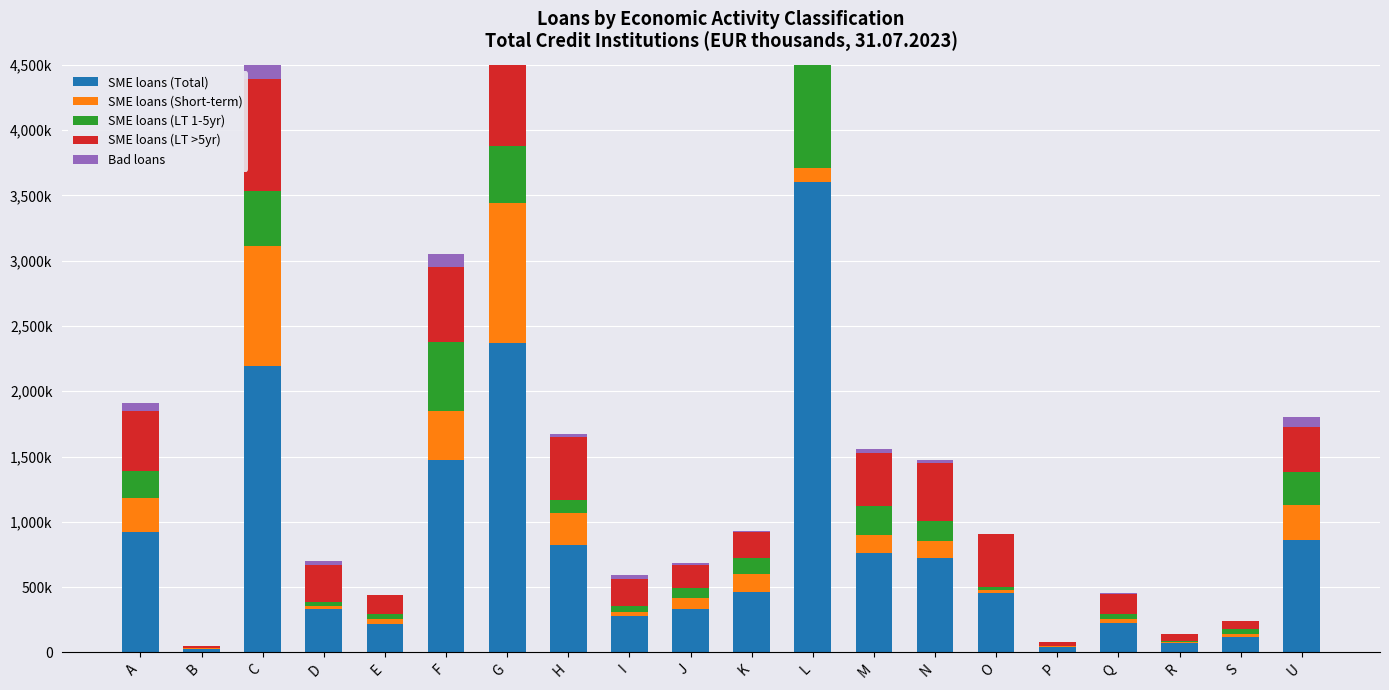

What is the label of the 11th bar from the left?

K